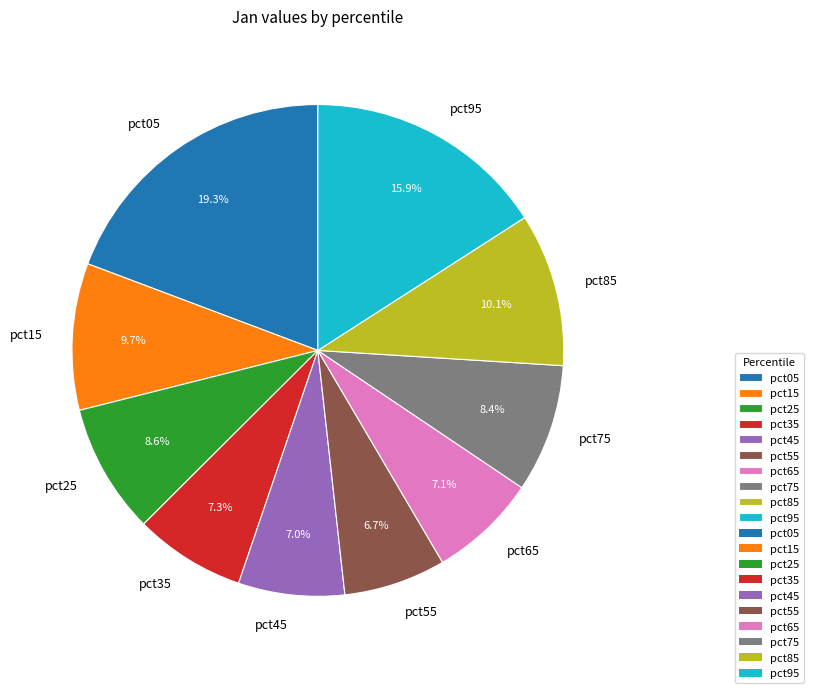

What percentage is the pct25 slice, to the nearest percent?

9%